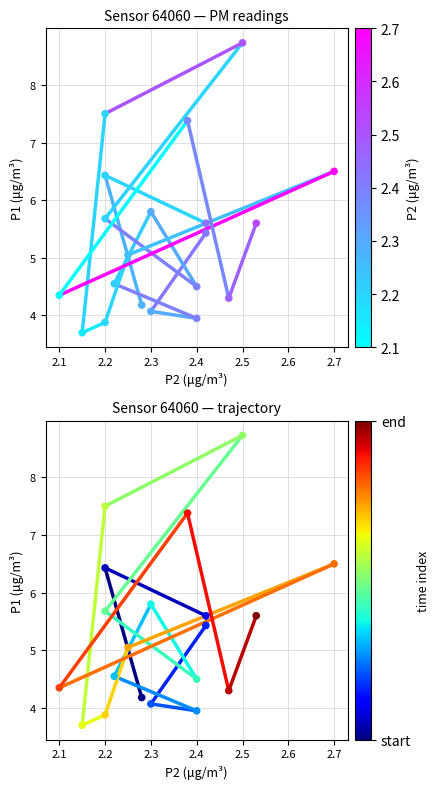

Which series has the largest total across all categories?

P1 vs P2